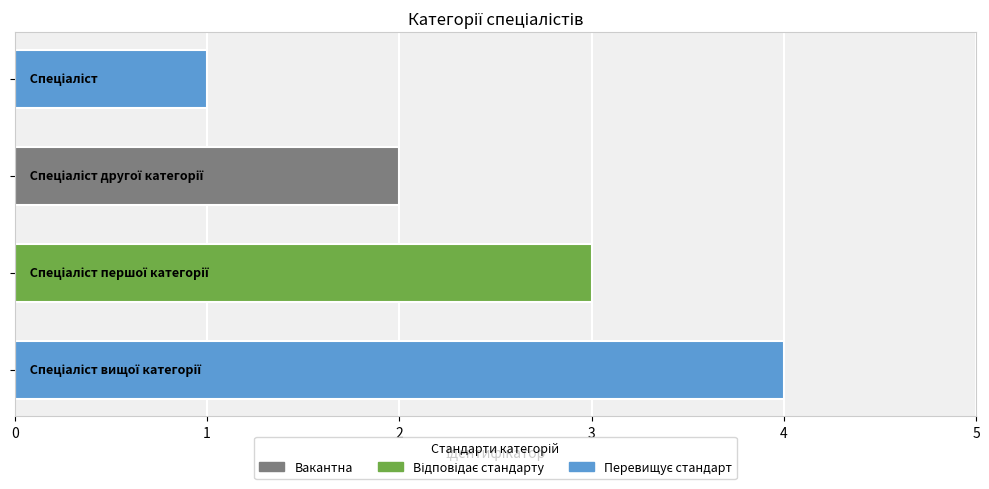

What is the maximum value shown in the chart?

4